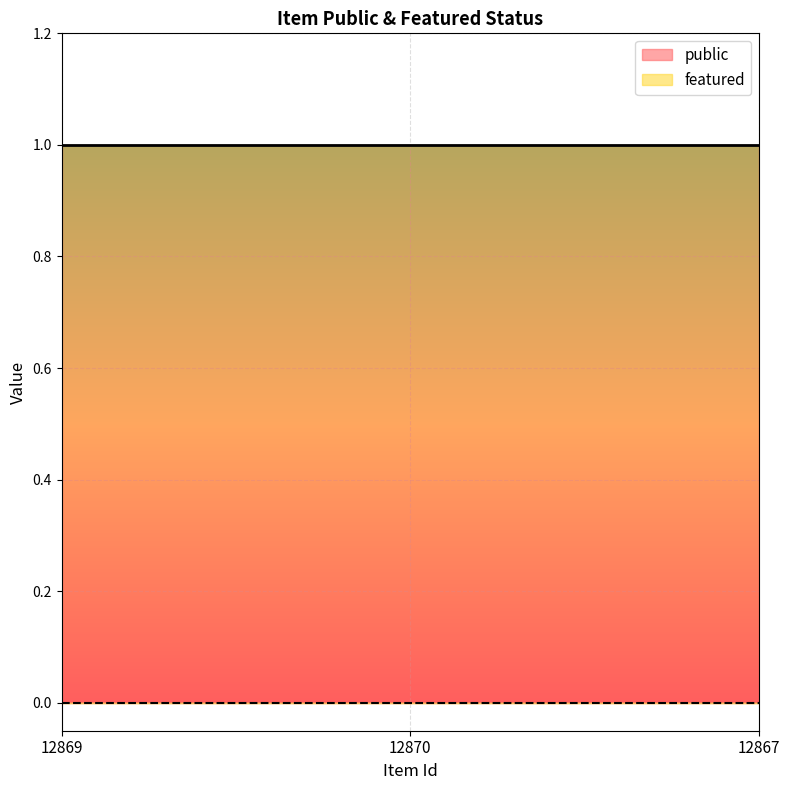

What is the label of the 3rd point from the right?

12869